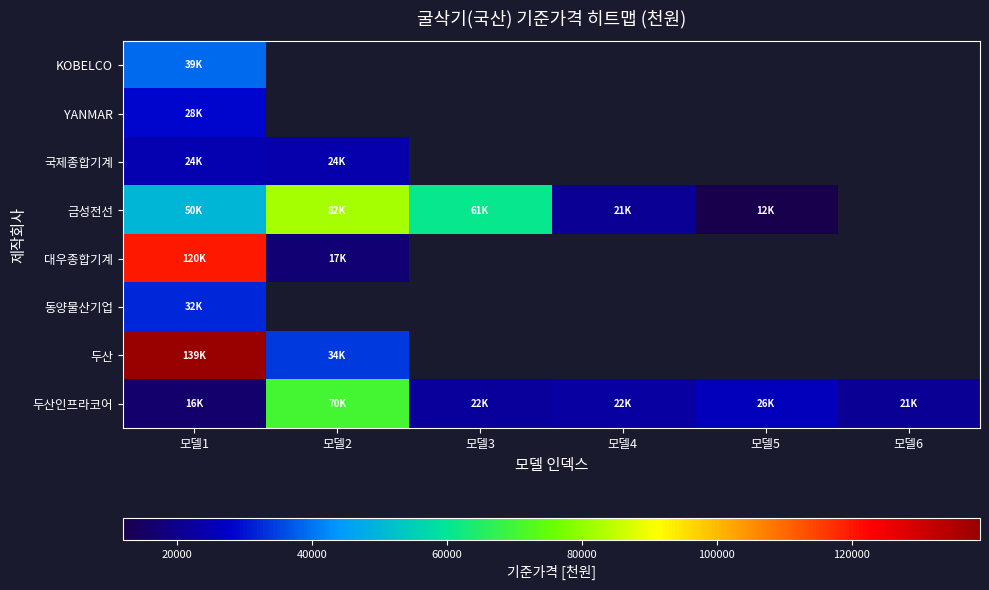

Which category has the lowest value in the 금성전선 series?

모델5